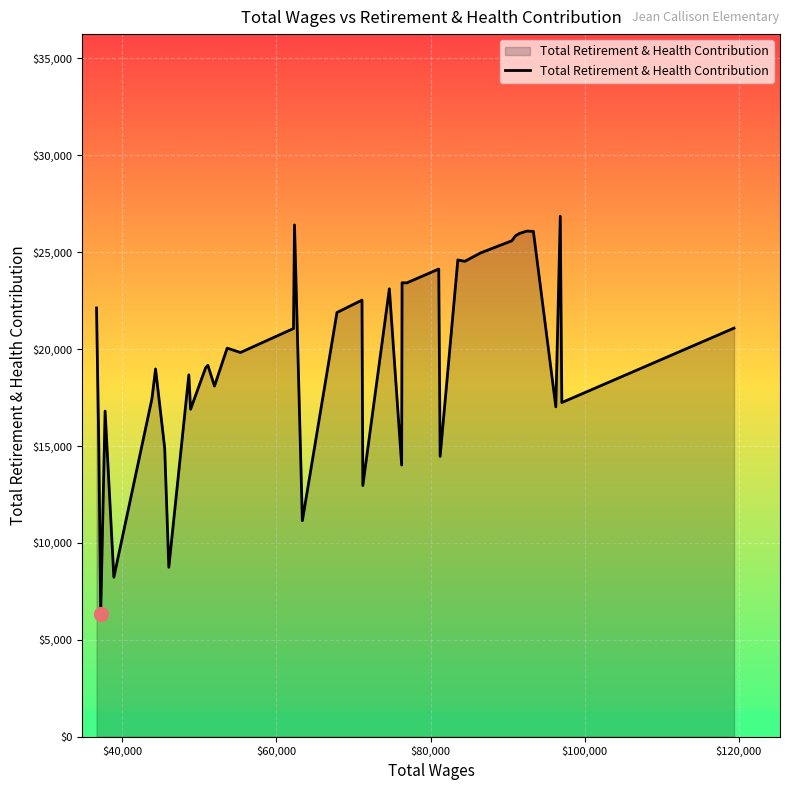

What is the difference between the maximum and minimum values?

20515